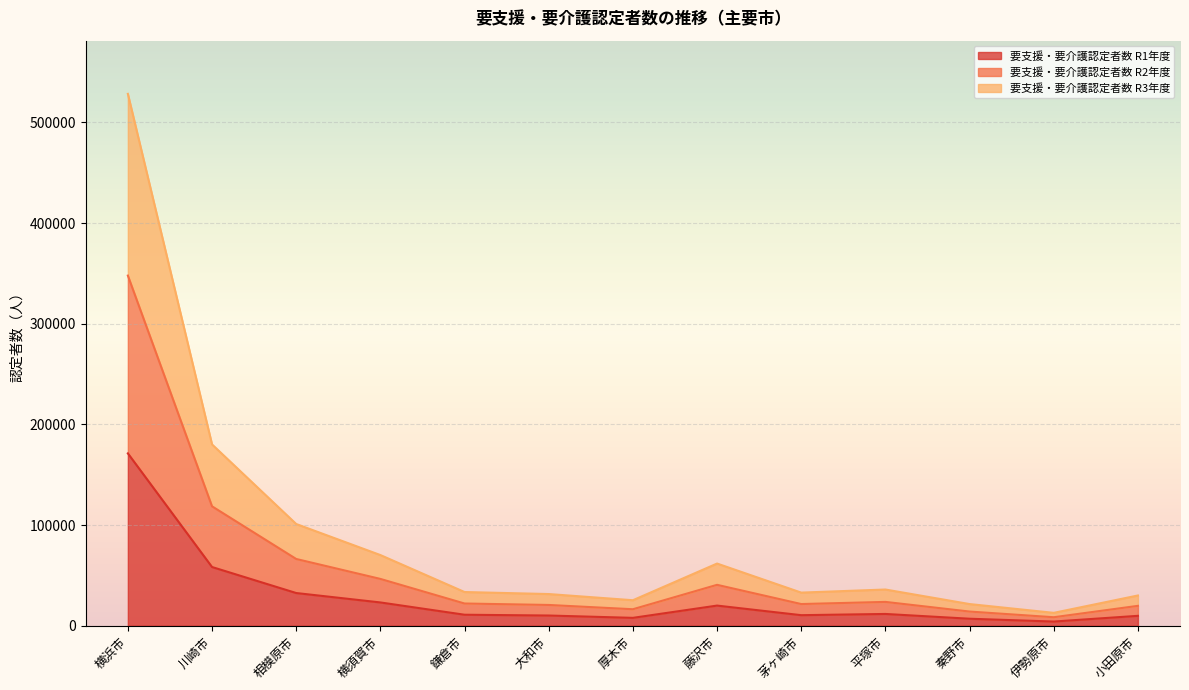

Reading left to right, what are all the values shown in this chart?

要支援・要介護認定者数 R1年度: 171198	58314	32481	23132	10924	10139	7825	20009	10483	11699	6953	4153	9833
要支援・要介護認定者数 R2年度: 528324	180098	101047	70205	33478	31468	25331	61767	32902	35968	21525	12797	30050
要支援・要介護認定者数 R3年度: 347811	118601	66307	46495	22070	20628	16375	40626	21538	23670	14081	8439	19753